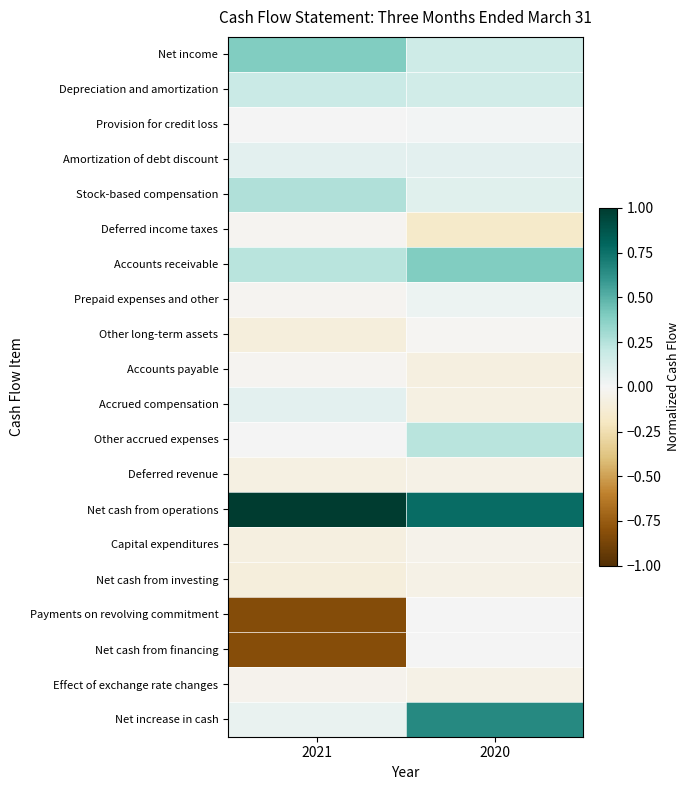

At how many categories does at least one series exceed 0?

2